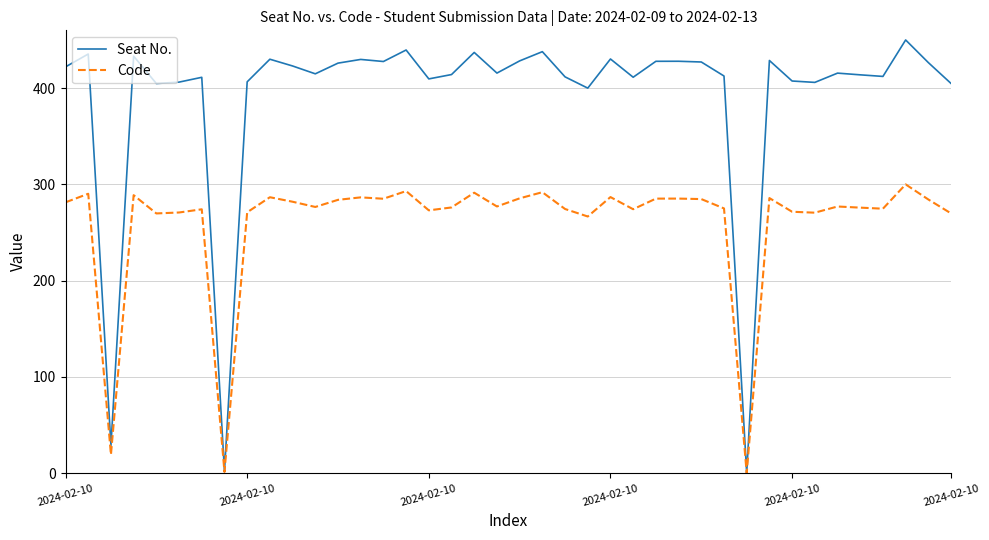

What is the difference between the second highest and minimum values in the Seat No. series?

439.6